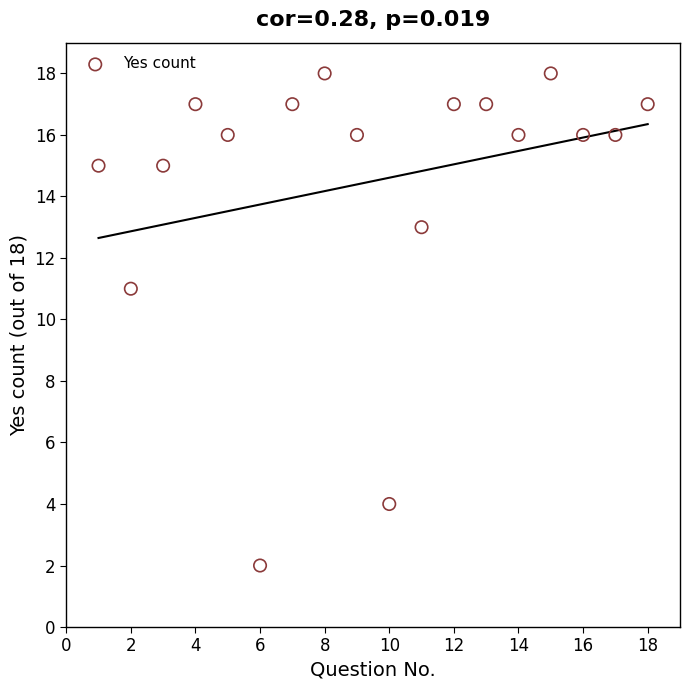

What is the range of X values (max minus min)?

17